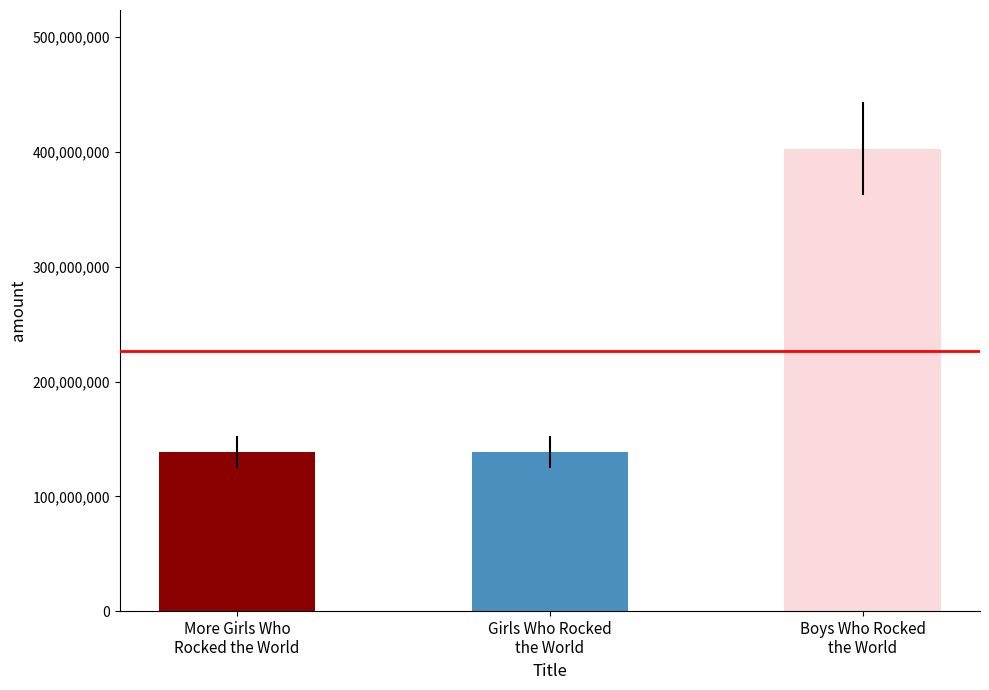

The value at Boys Who Rocked the World is 271913034. True or false?

False